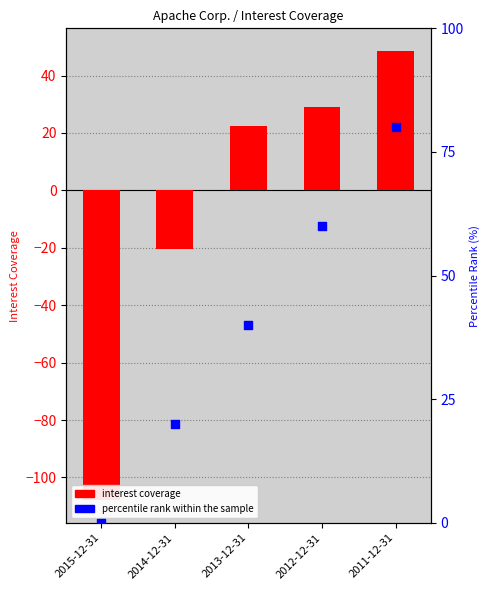

At which category is the sum across all series the highest?

2011-12-31